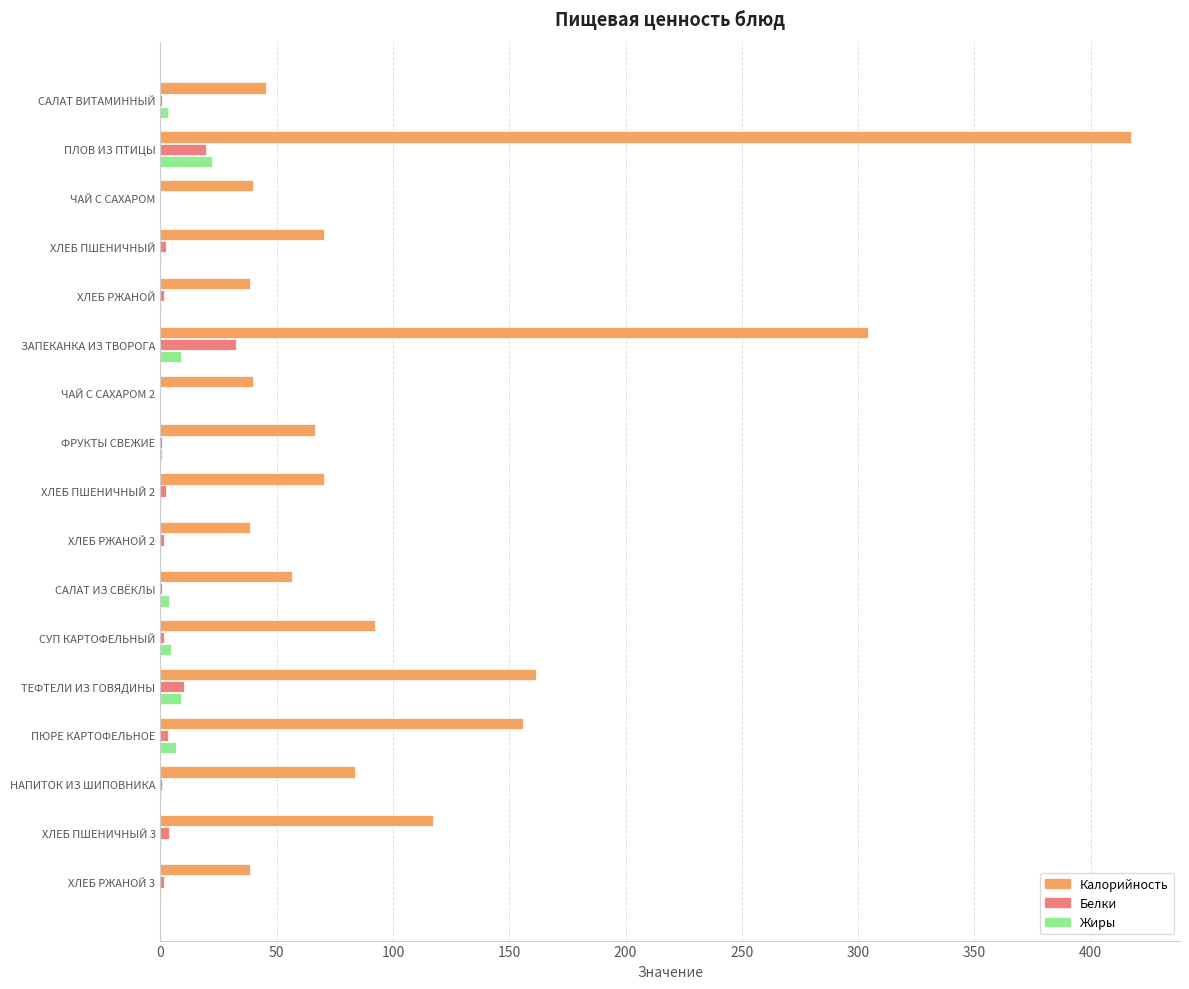

What is the average value of the Жиры series?

3.6